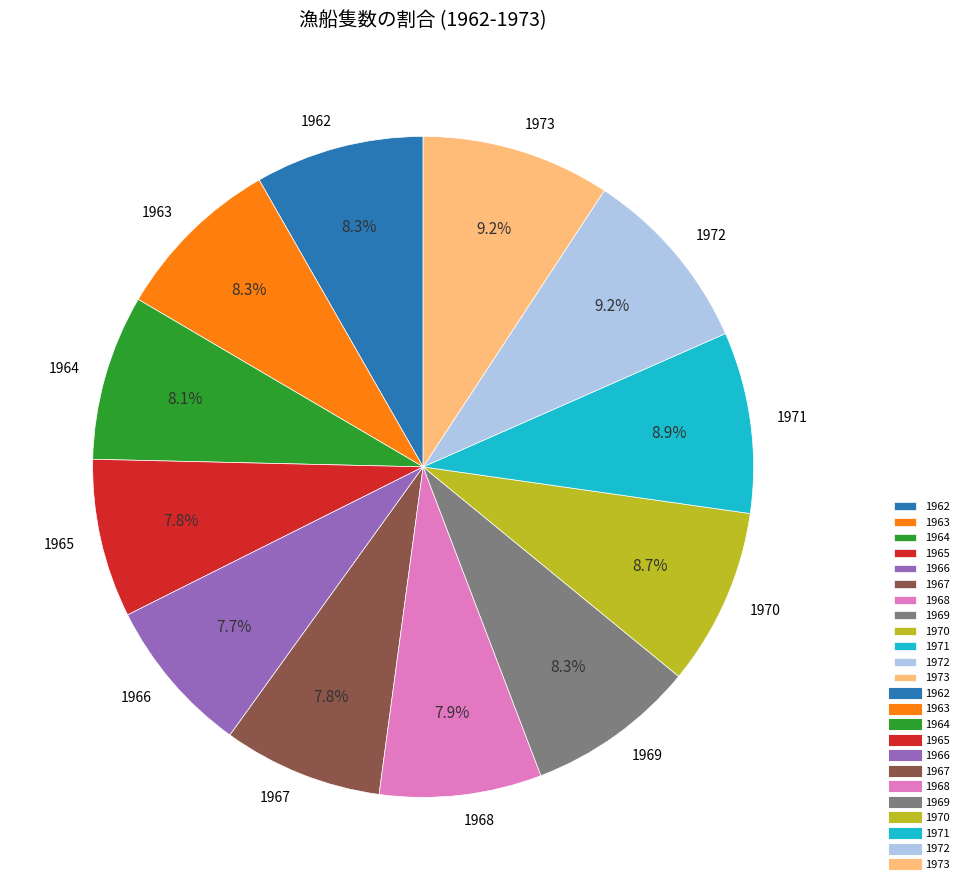

Does 1973 represent more than half of the total?

No